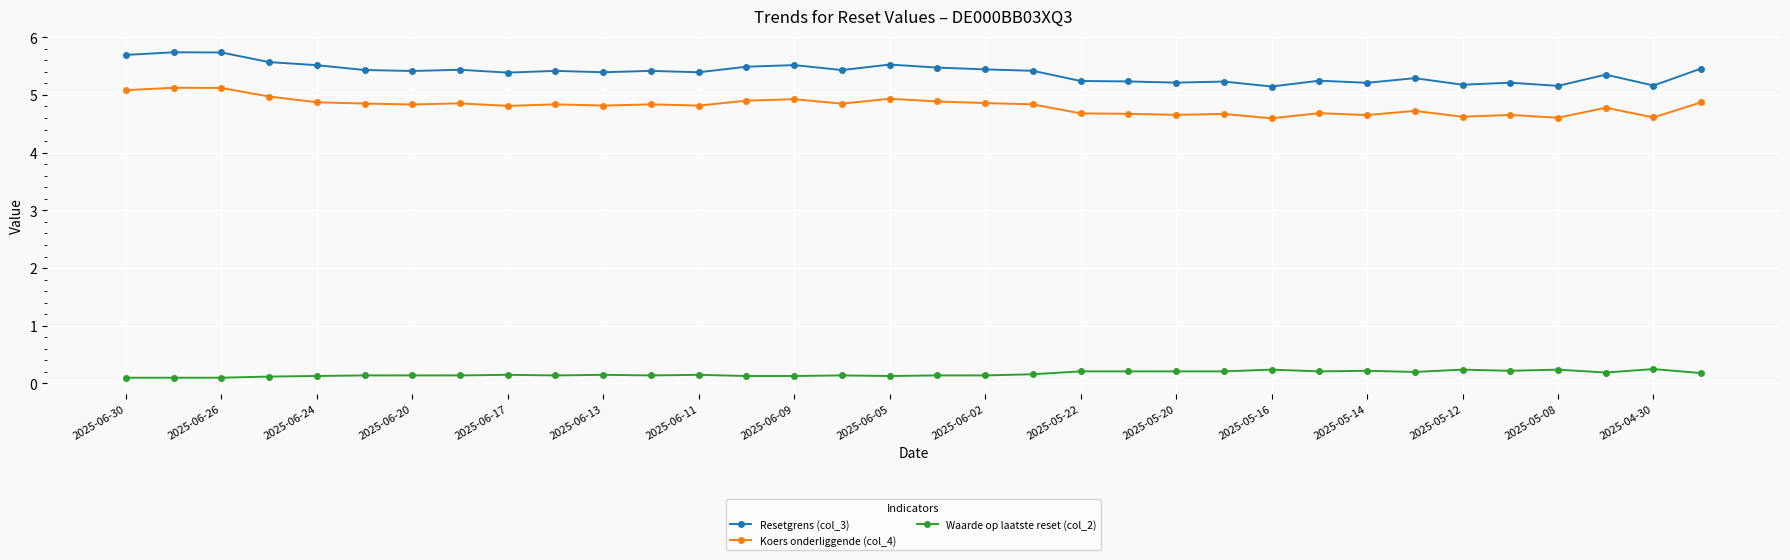

Which series has the widest spread of values?

Resetgrens (col_3)